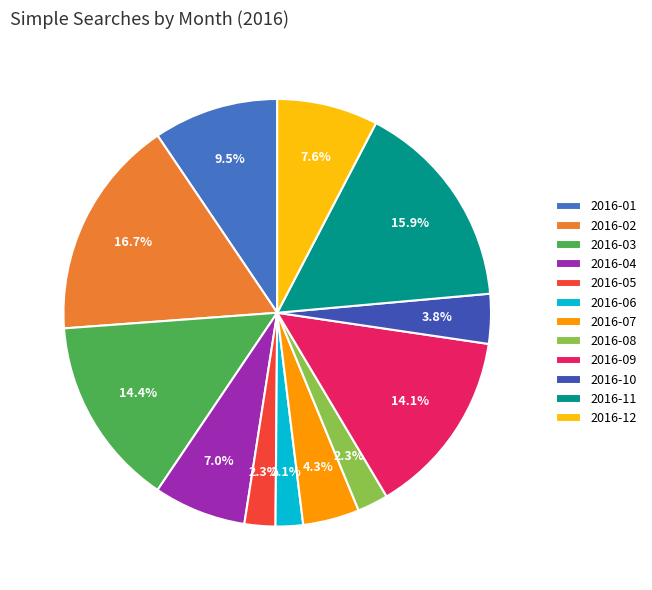

Rank the categories by value from highest to lowest.

2016-02, 2016-11, 2016-03, 2016-09, 2016-01, 2016-12, 2016-04, 2016-07, 2016-10, 2016-05, 2016-08, 2016-06